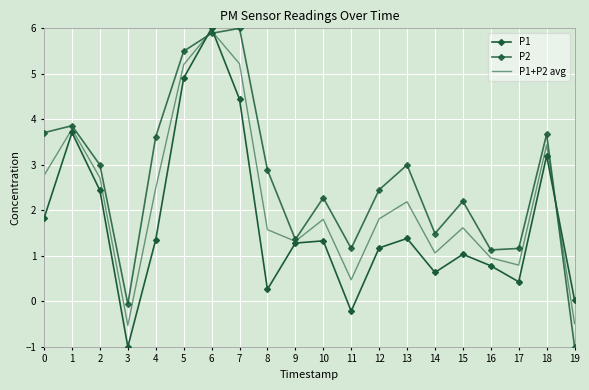

Count the number of data series in this chart.

3